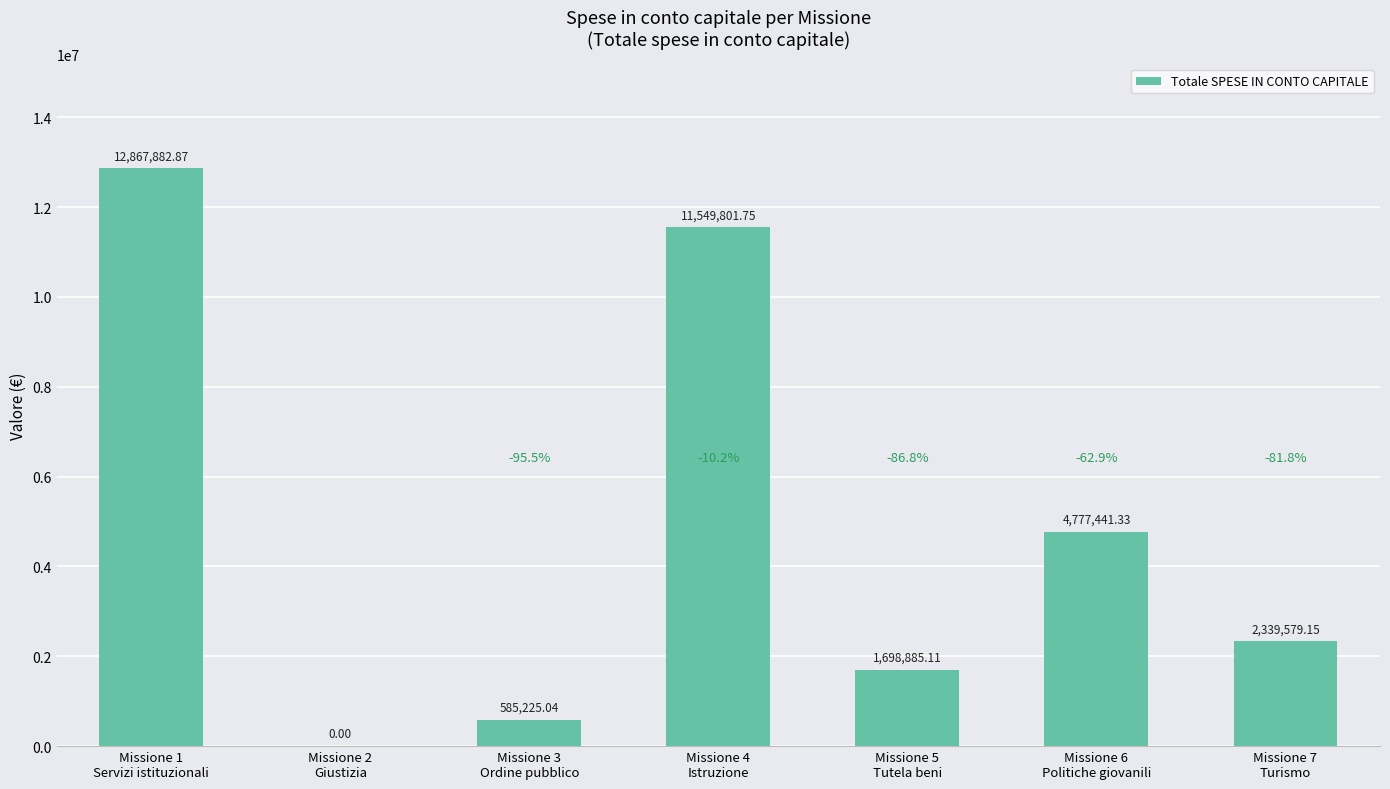

Rank the categories by value from lowest to highest.

Missione 2
Giustizia, Missione 3
Ordine pubblico, Missione 5
Tutela beni, Missione 7
Turismo, Missione 6
Politiche giovanili, Missione 4
Istruzione, Missione 1
Servizi istituzionali